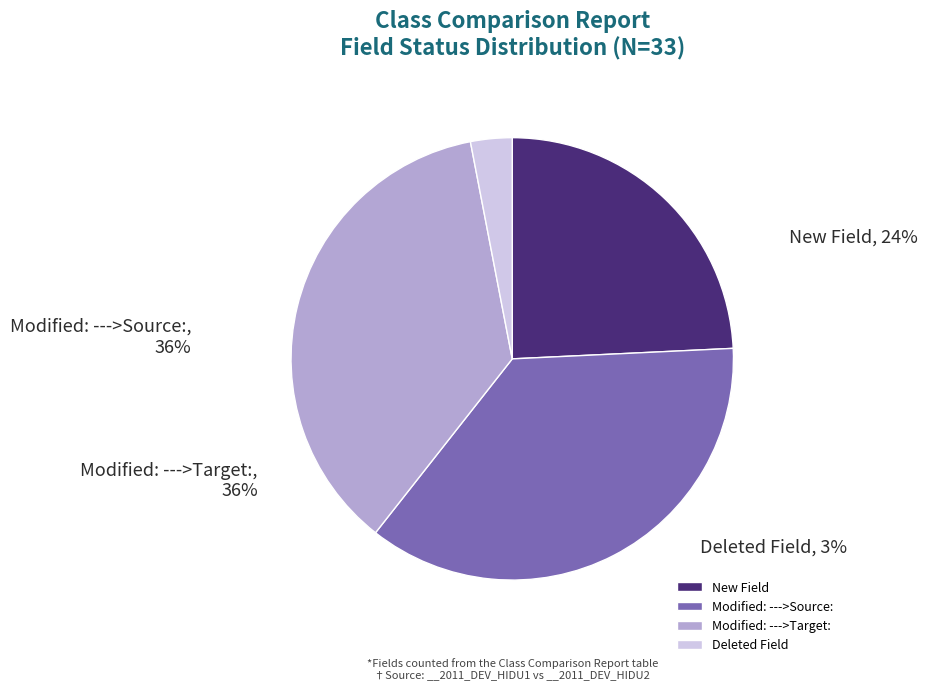

Rank the categories by value from lowest to highest.

Deleted Field, New Field, Modified: --->Source:, Modified: --->Target: